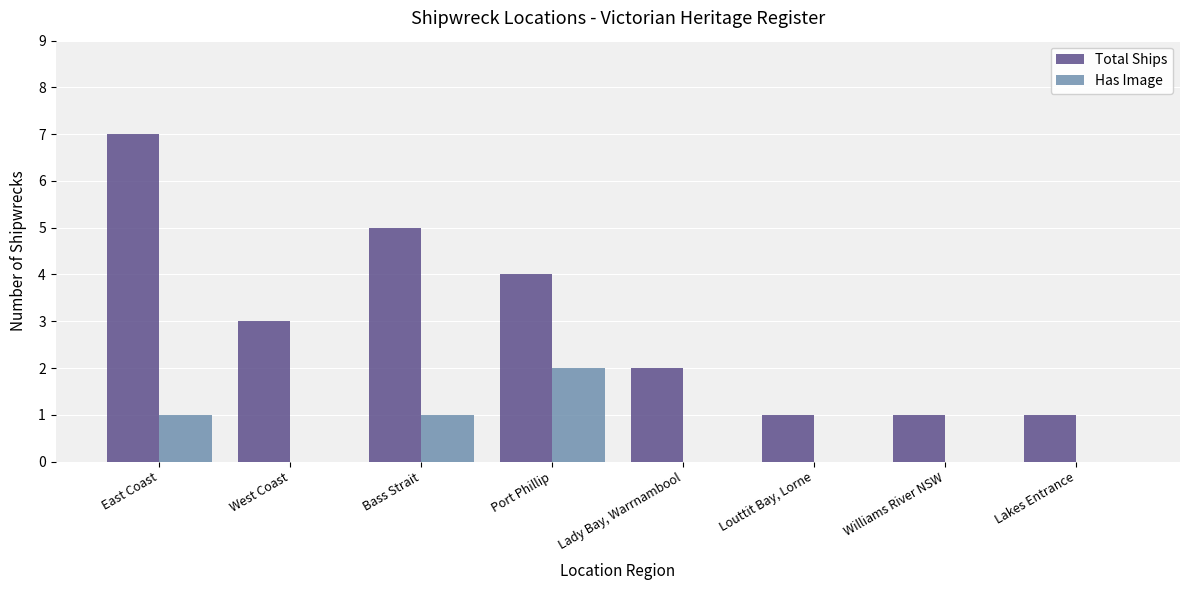

Which series has the widest spread of values?

Total Ships